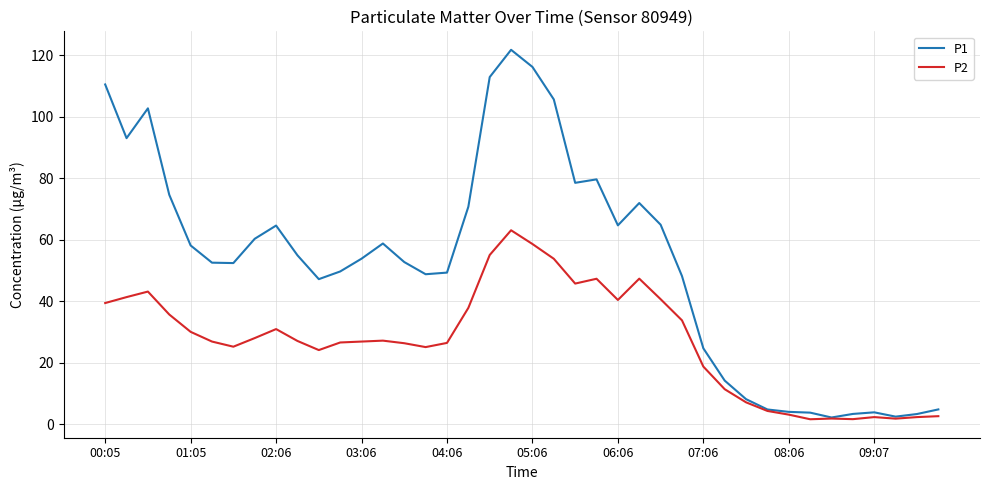

Rank the series by their maximum value, from highest to lowest.

P1, P2